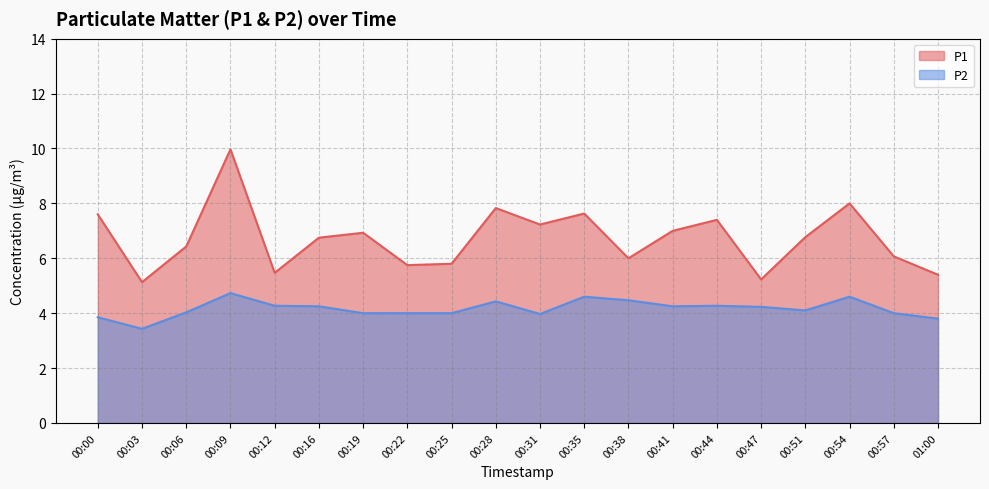

What is the label of the 13th point from the left?

00:38